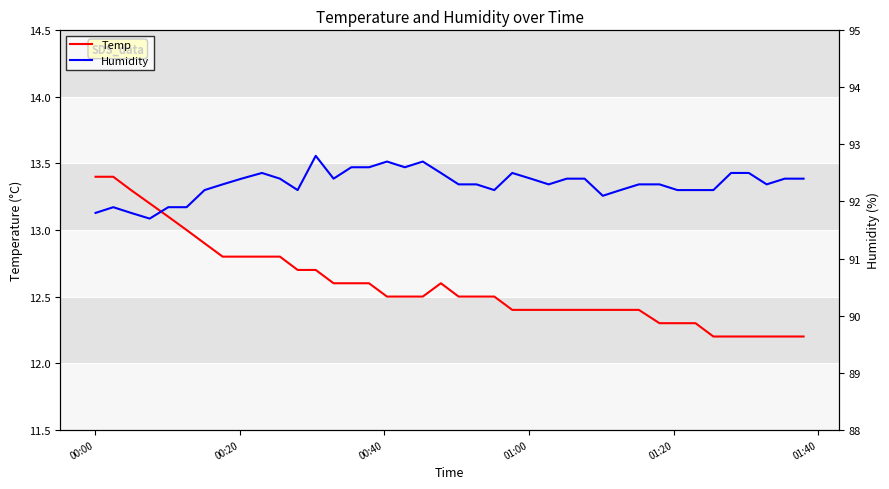

What is the maximum value for Temp?

13.4